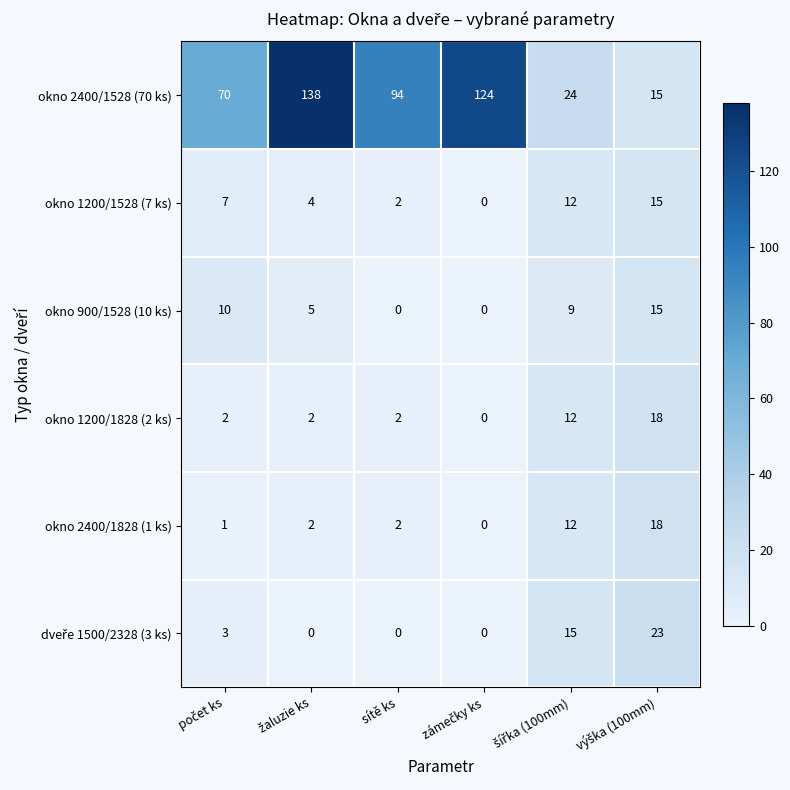

What is the sum of all okno 2400/1828 (1 ks) values?

35